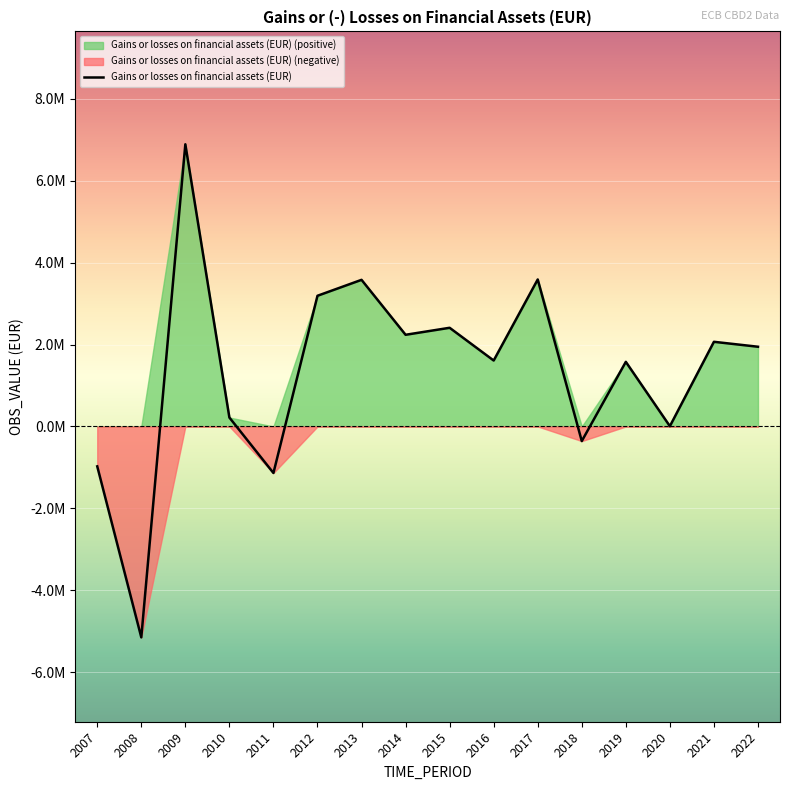

What is the change in value from 2013 to 2017?

+9208.1